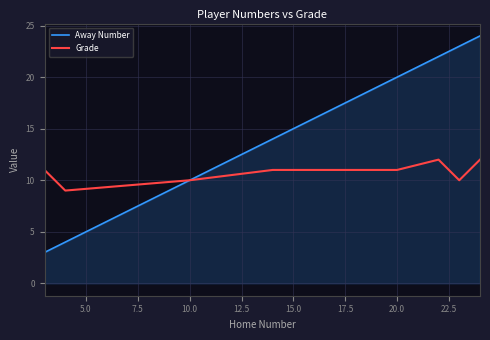

Count the Grade values in the range 10 to 12.

7